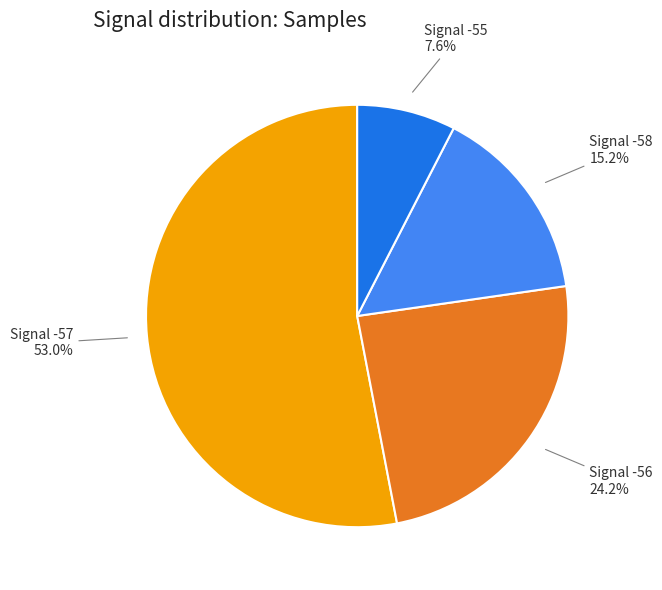

Does any single category account for the majority?

Yes